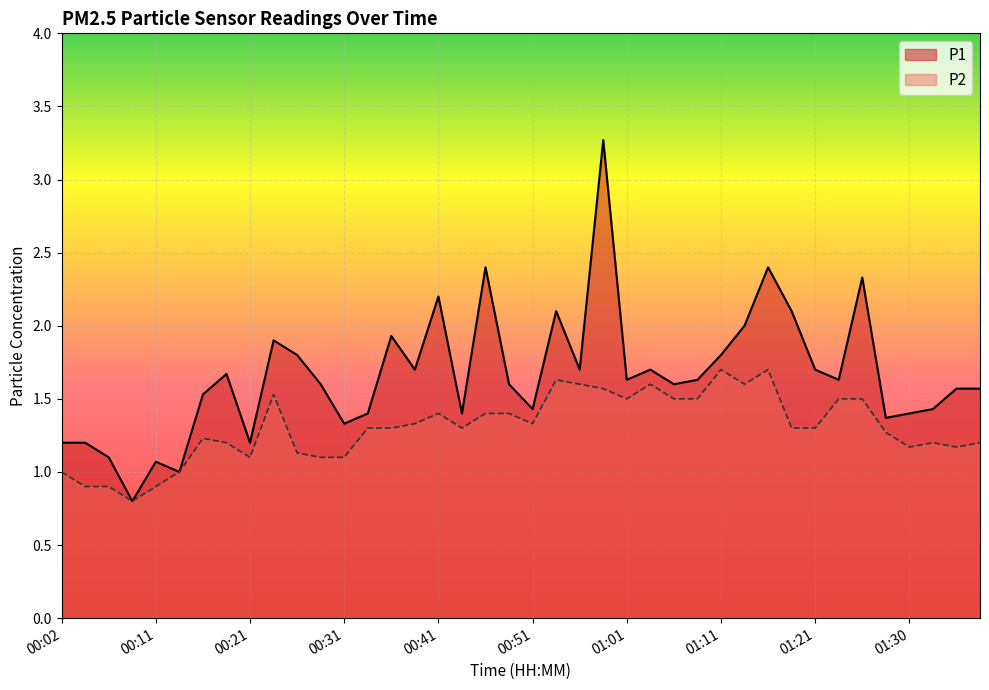

Is the value of P2 at 00:16 greater than the value of P1 at 00:53?

No